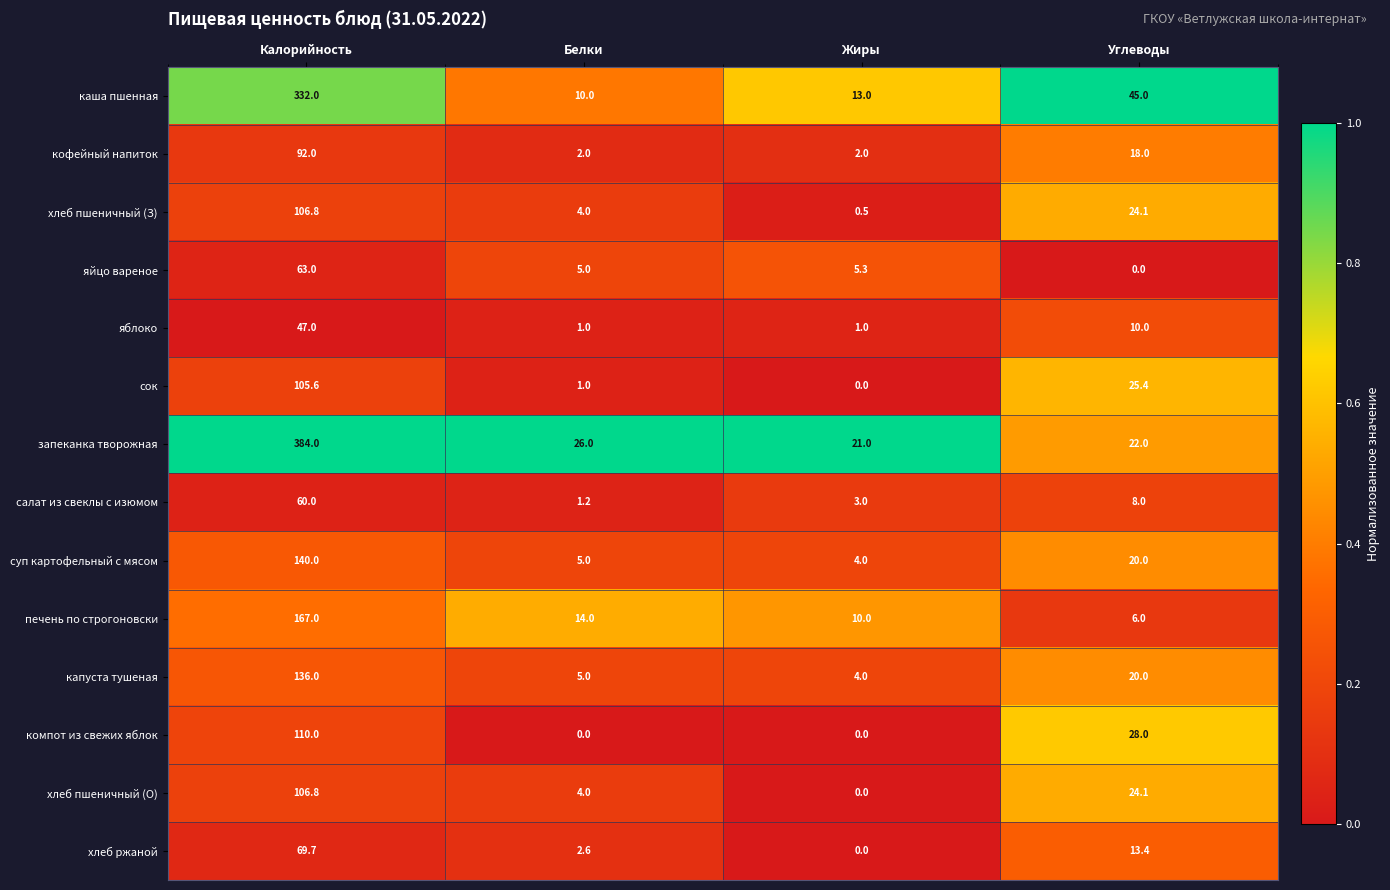

Which series has the widest spread of values?

запеканка творожная